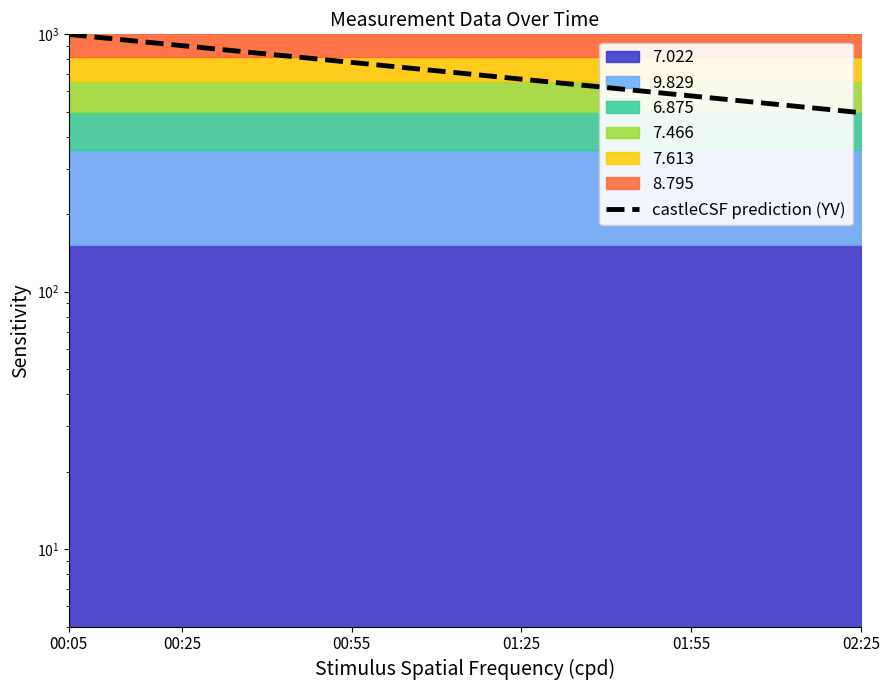

True or false: the data shows 443.0 at 00:25.

False